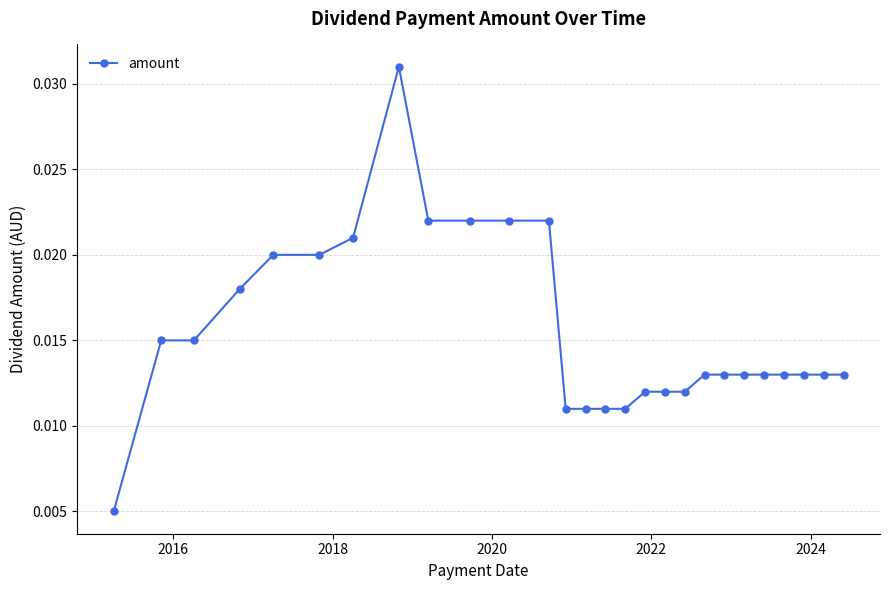

How many values are between 0 and 1?

27